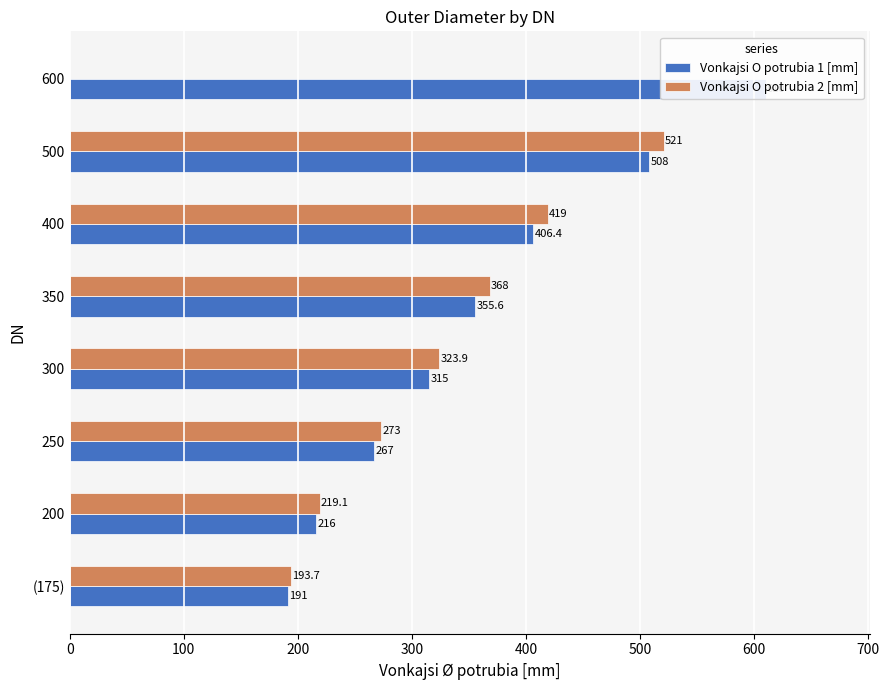

How many bars are there in total?

16